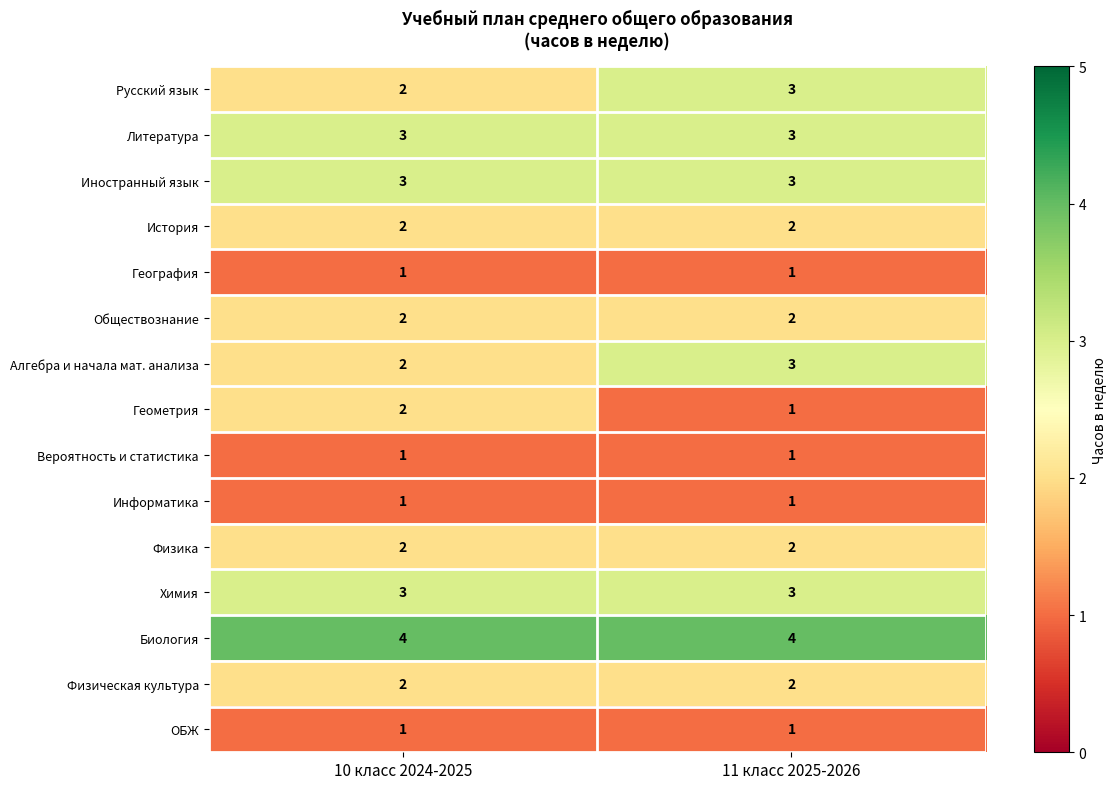

True or false: Иностранный язык has a value of 4 at 10 класс 2024-2025.

False